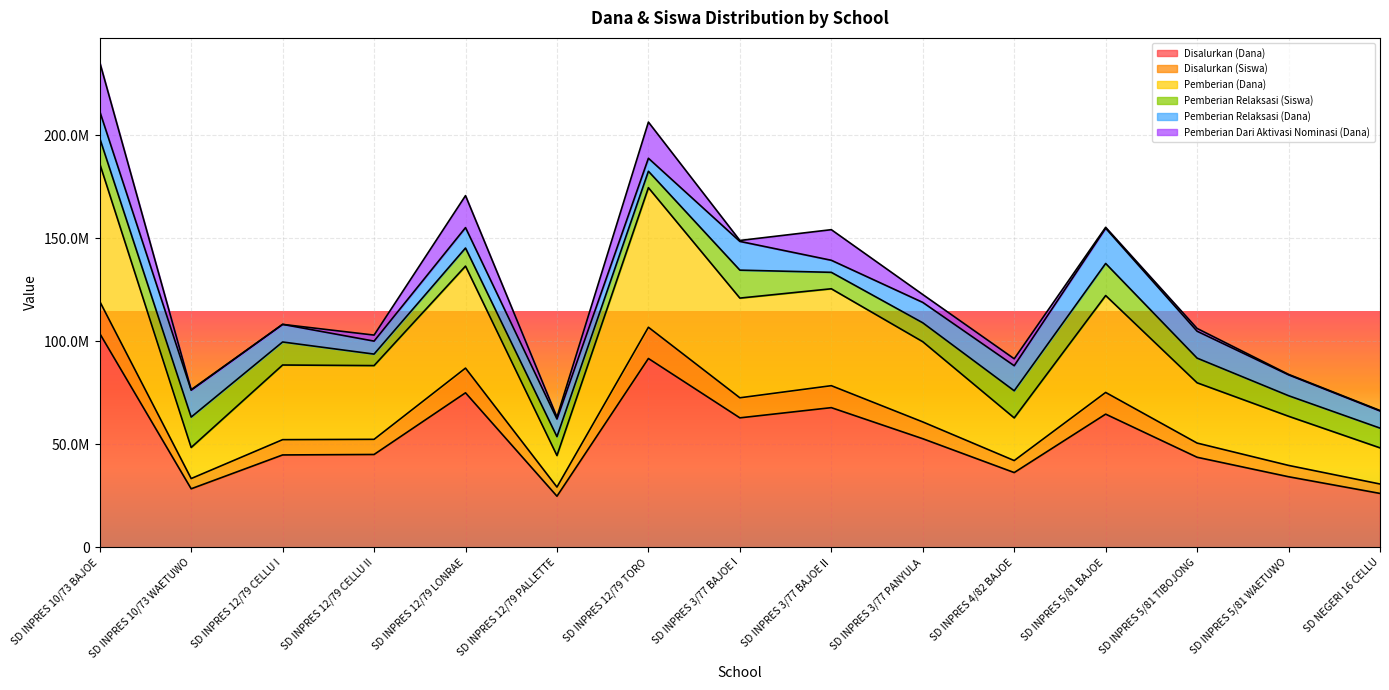

What are all the series names shown in the legend?

Disalurkan (Dana), Disalurkan (Siswa), Pemberian (Dana), Pemberian Relaksasi (Siswa), Pemberian Relaksasi (Dana), Pemberian Dari Aktivasi Nominasi (Dana)